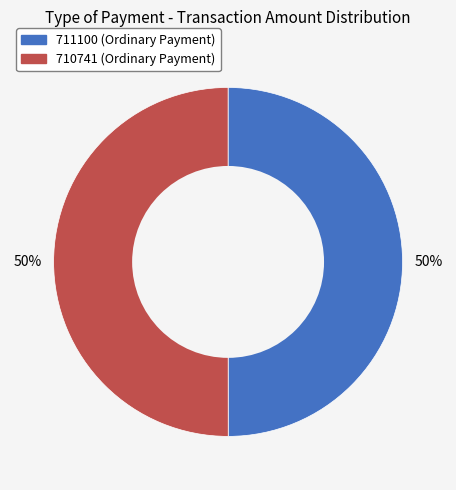

To the nearest percent, what portion does 711100 represent?

50%